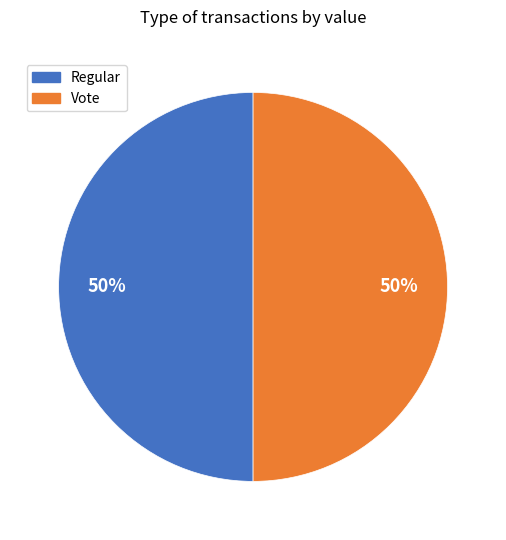

To the nearest percent, what is the average slice percentage?

50%